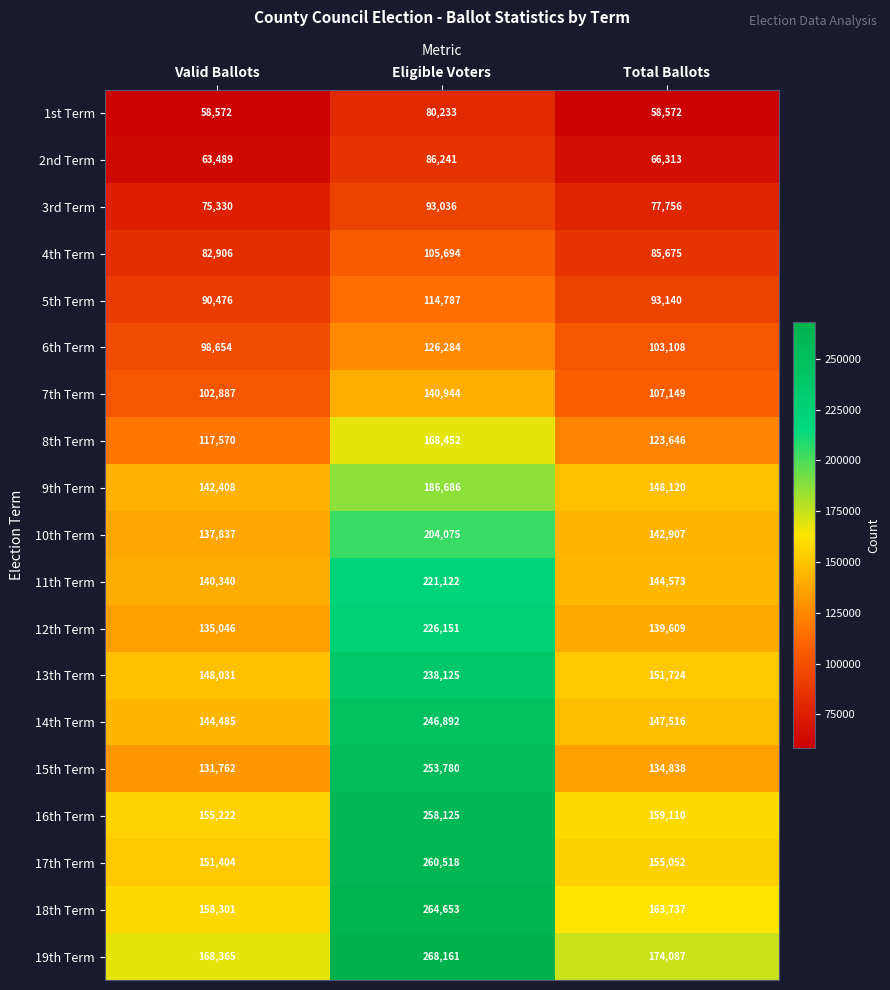

At how many categories does at least one series exceed 115825?

3